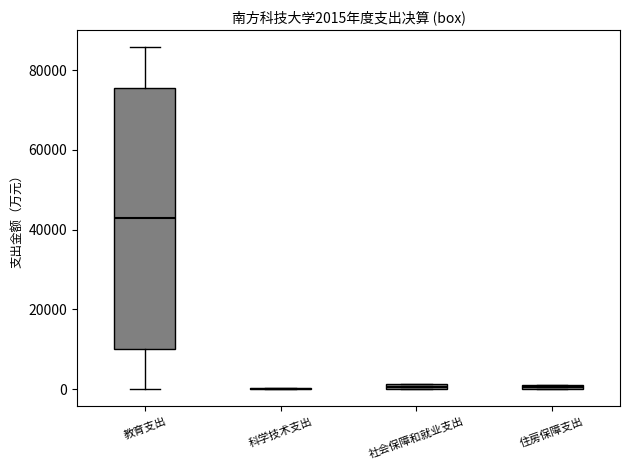

Which box is the tallest, from its lower edge to its upper edge?

教育支出